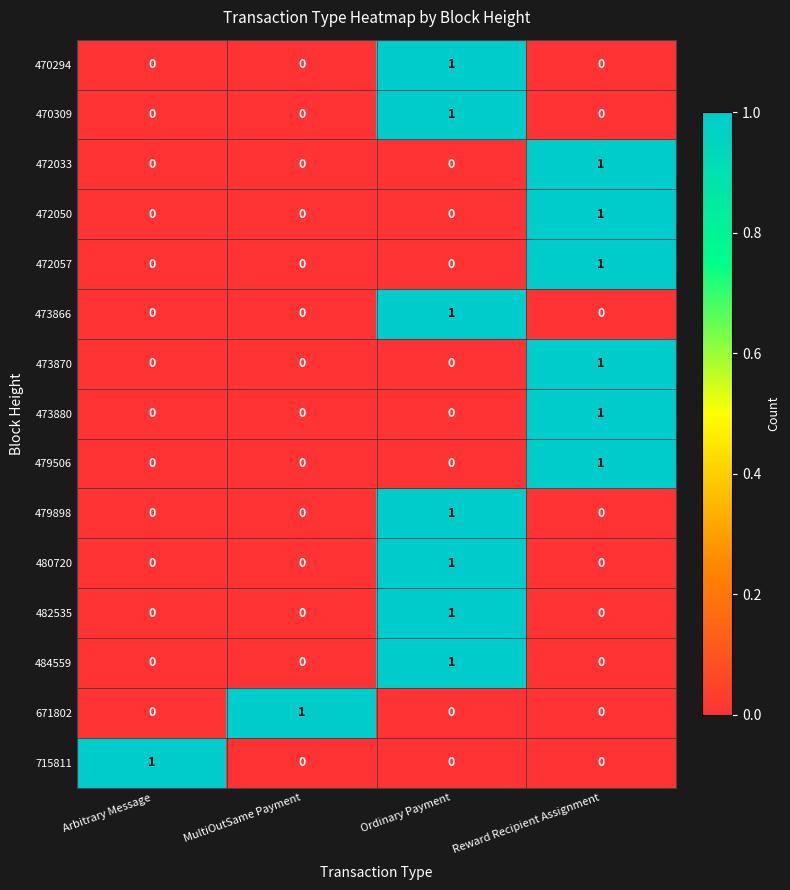

At how many categories does at least one series exceed 0?

4